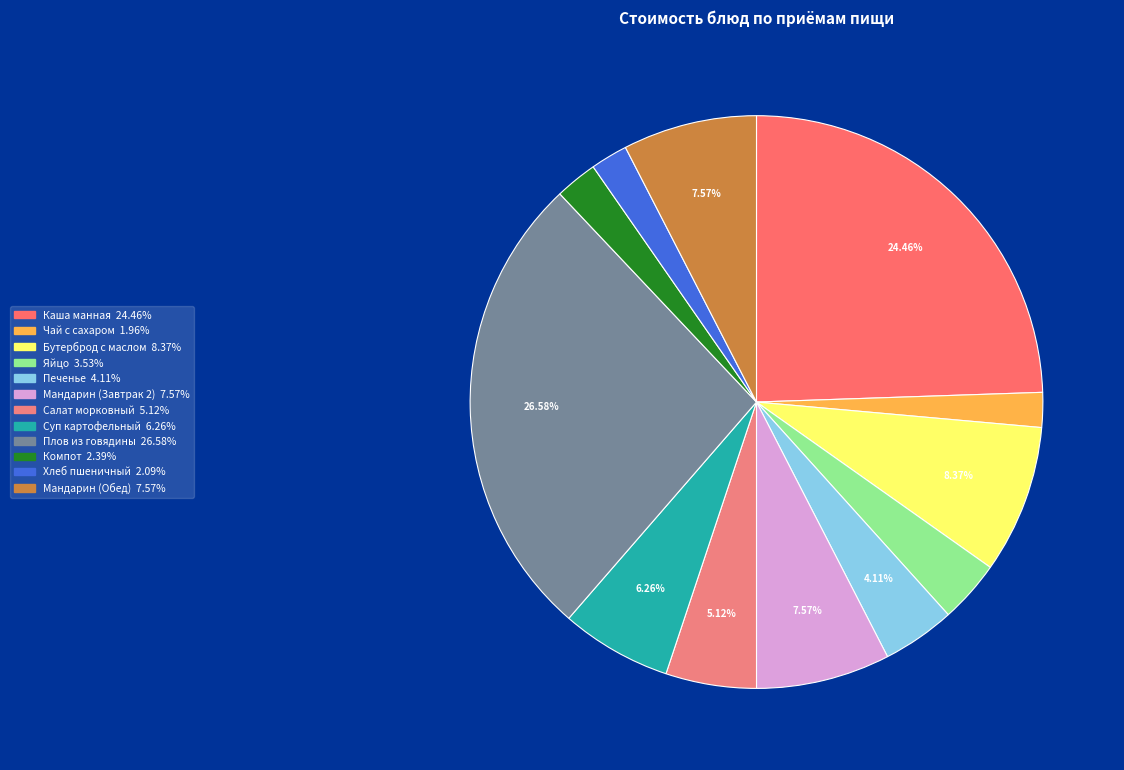

True or false: Мандарин (Обед) accounts for 8% of the total.

True